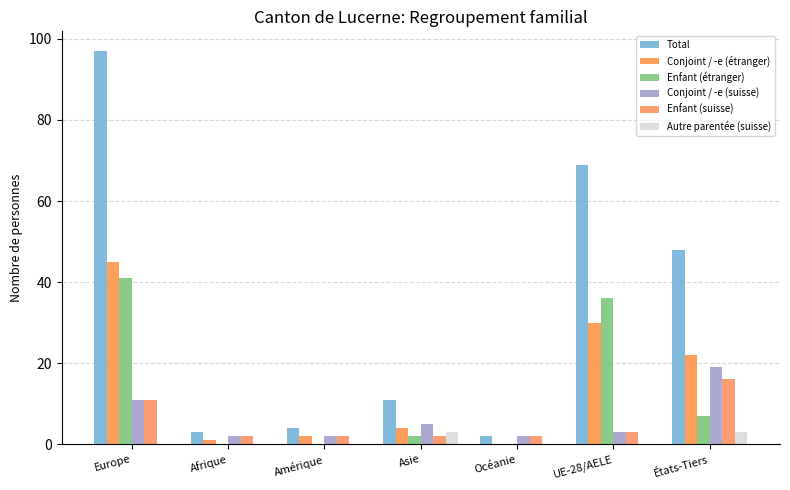

Is it true that Conjoint / -e (étranger) equals 22 at États-Tiers?

True